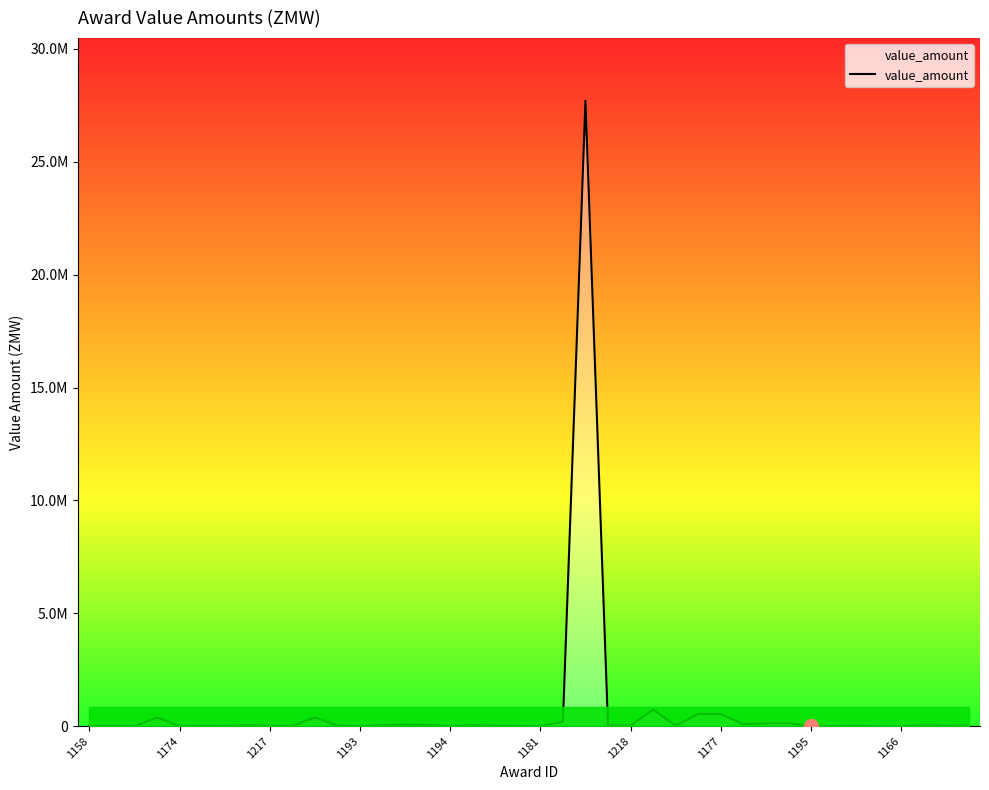

Is this an area chart (filled region under the line)?

Yes